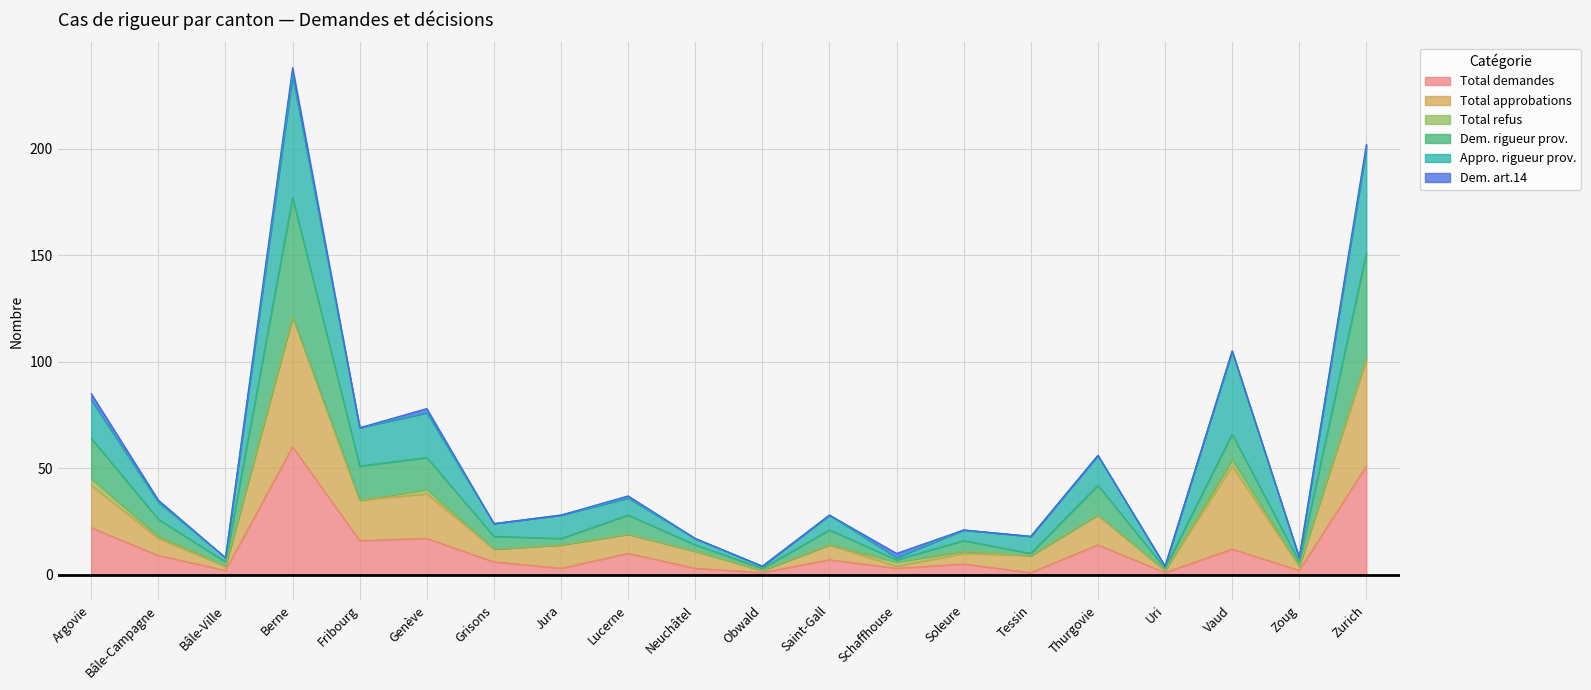

Where does the Dem. rigueur prov. series first go above 21?

Argovie